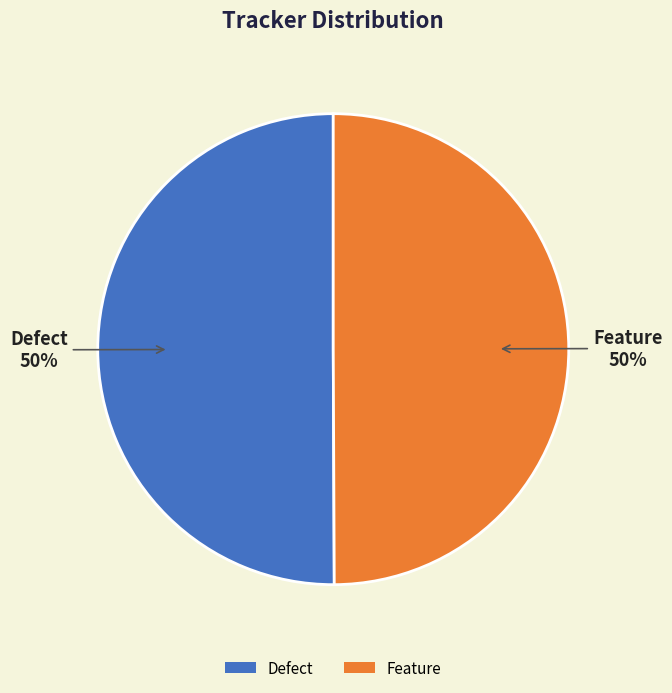

To the nearest percent, what percentage of the pie is Defect?

50%